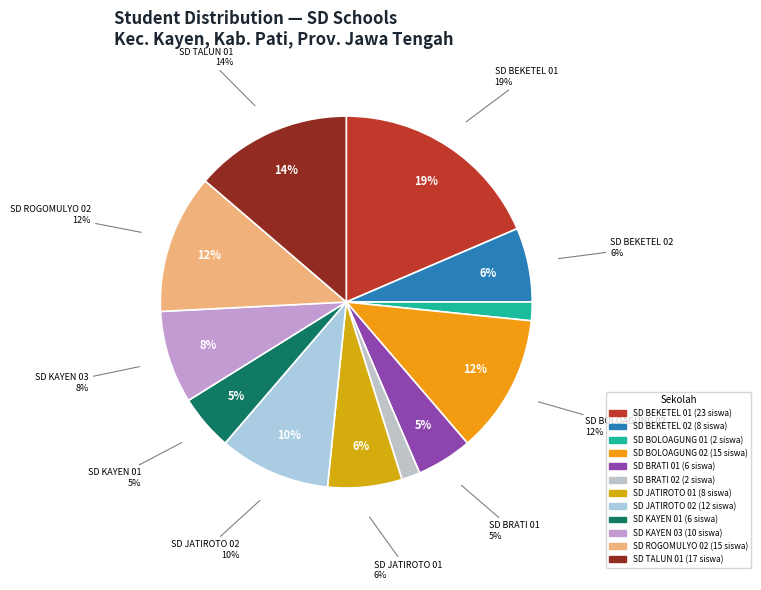

Does SD NEGERI BRATI 01 account for over 50% of the chart?

No